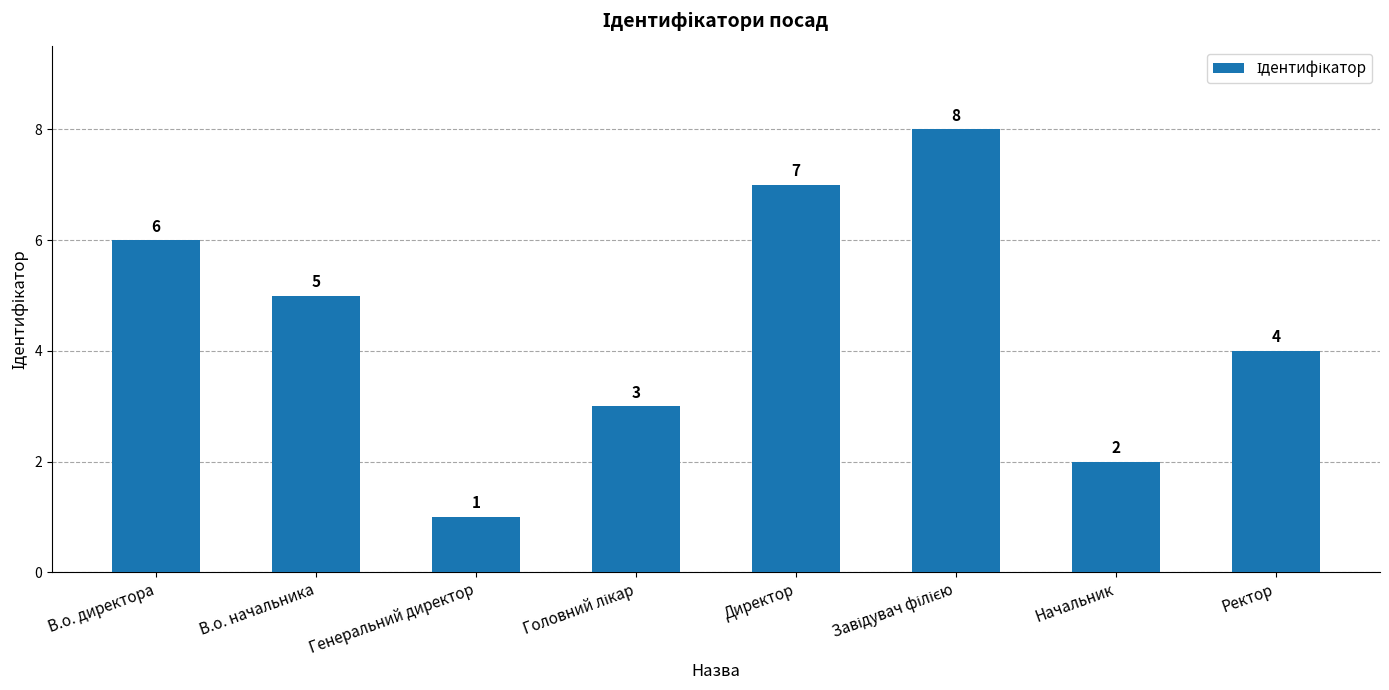

What is the maximum value shown in the chart?

8